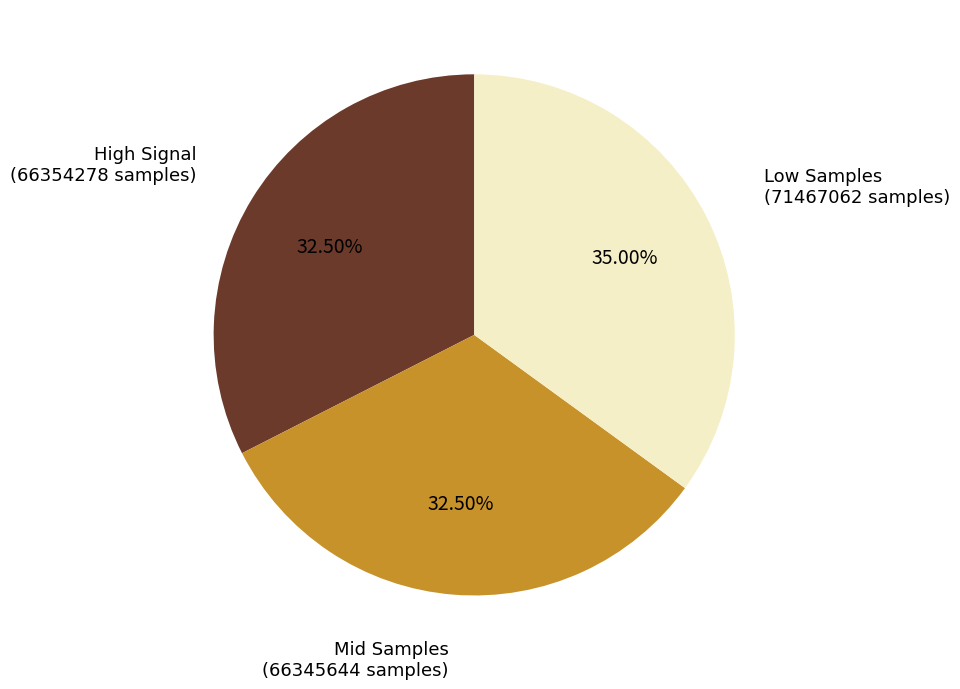

Which slice is the largest?

Low Samples